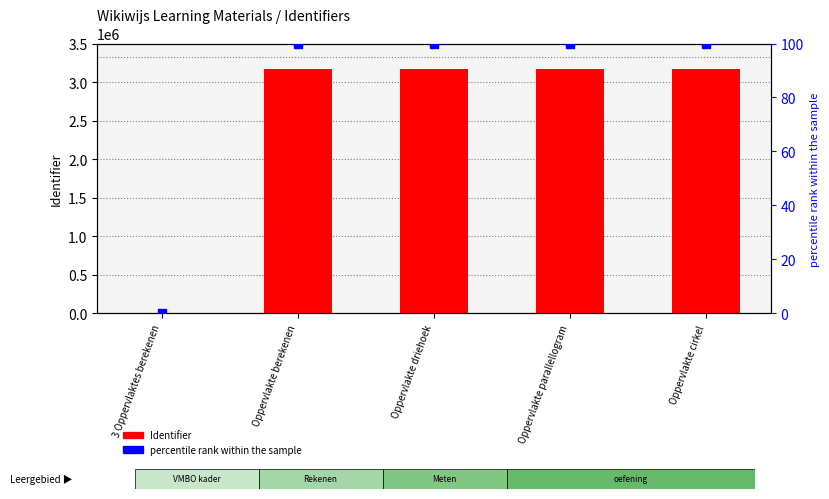

Which series reaches the minimum Y coordinate?

Identifier